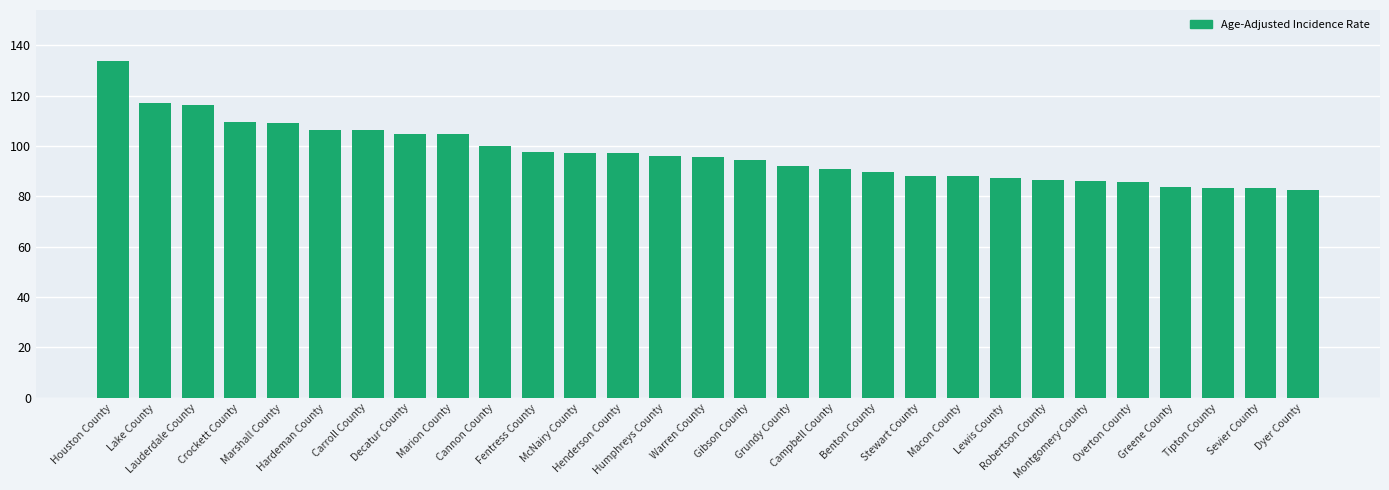

What is the greatest value displayed?

133.9